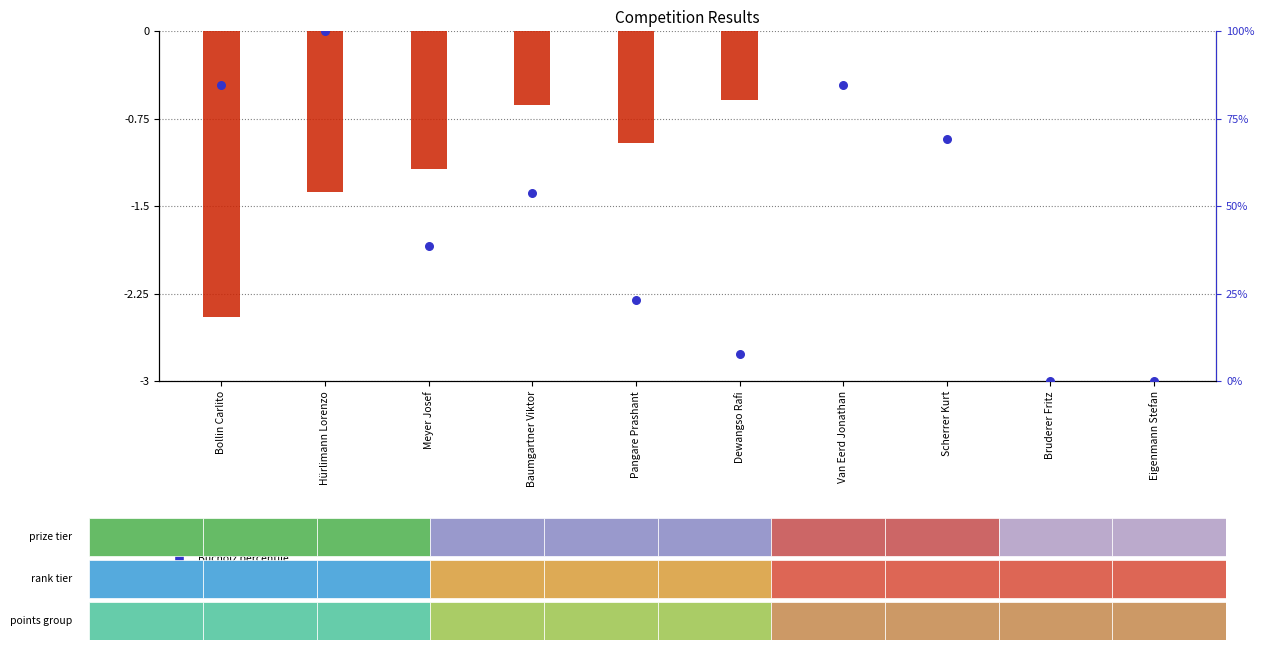

Which series has the widest spread of Y values?

Bucholz percentile